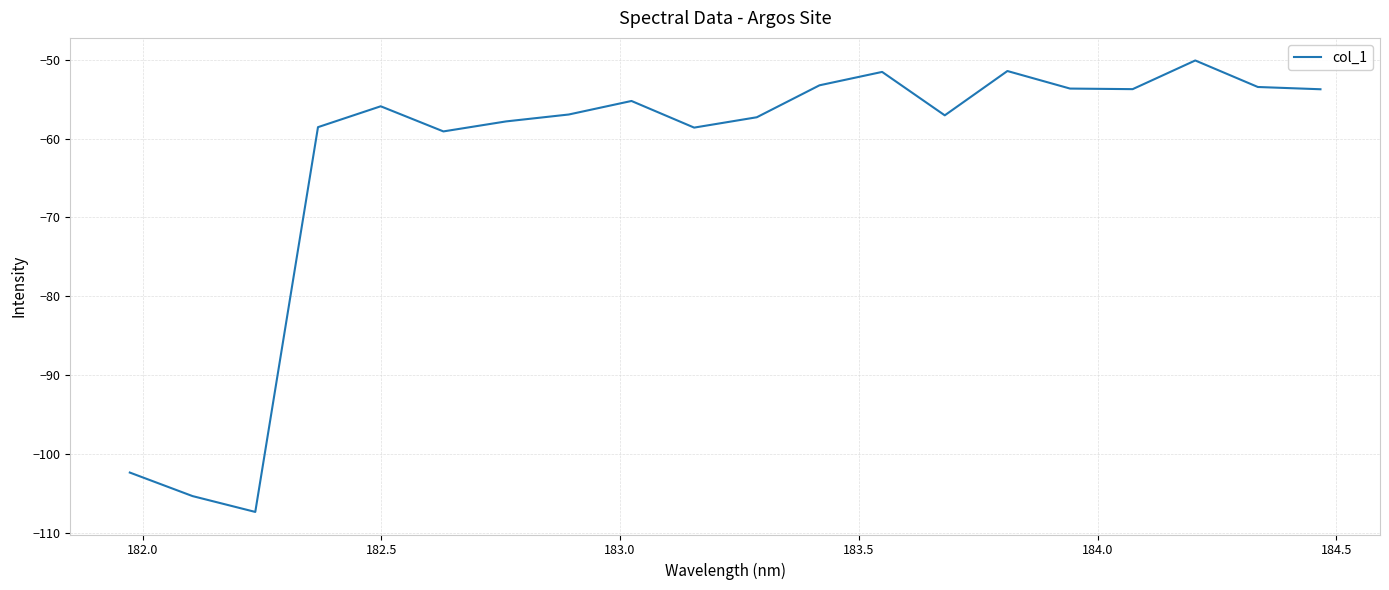

What is the smallest value displayed?

-107.4